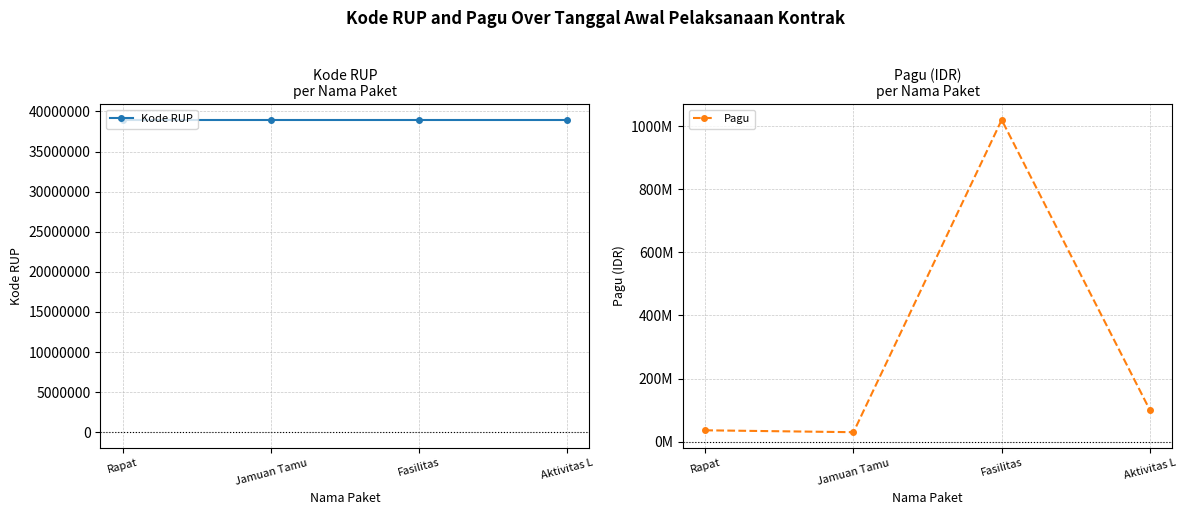

Which series changed the most between Jamuan Tamu and Fasilitas?

Pagu